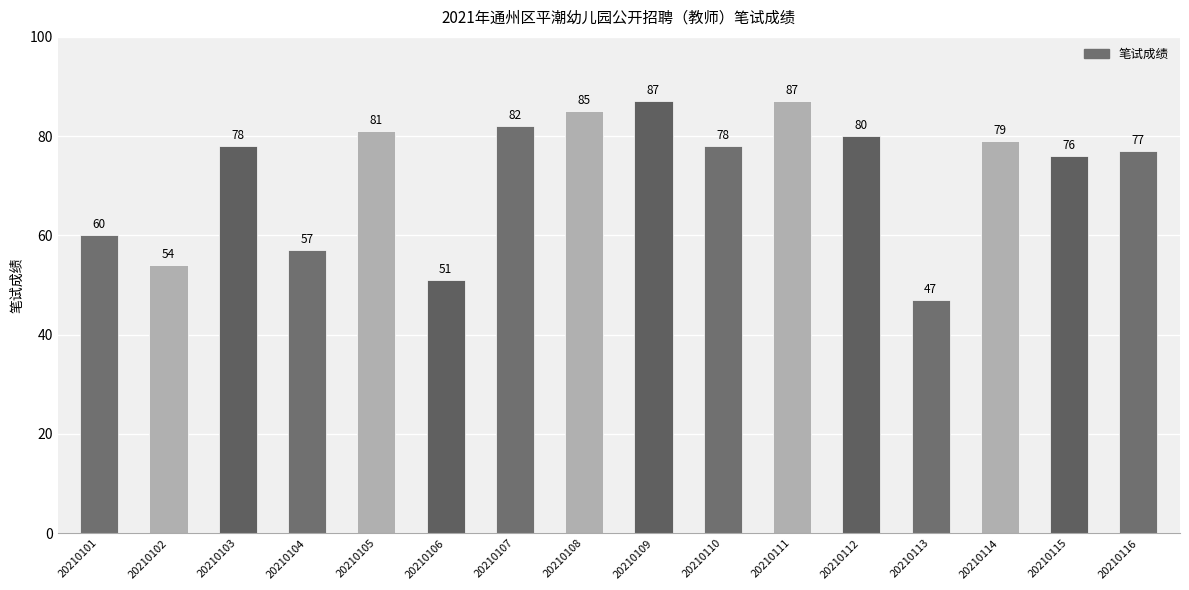

What is the change in value from 20210106 to 20210113?

-4